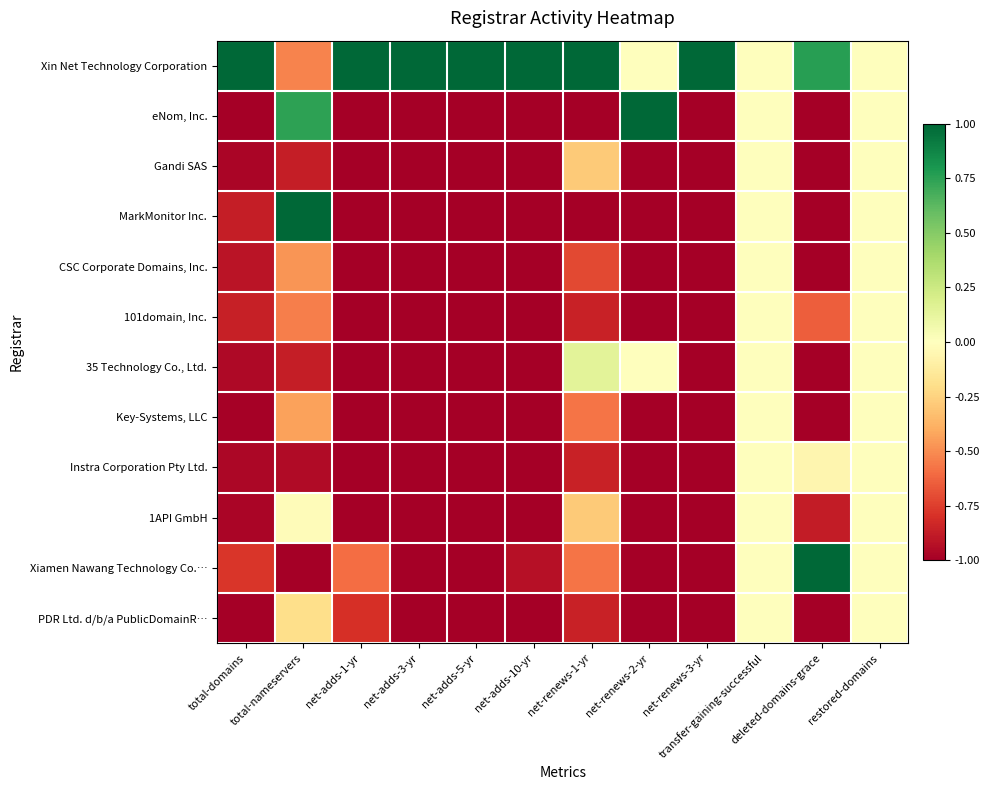

Reading left to right, what are all the values shown in this chart?

Xin Net Technology Corporation: total-domains=1.0	total-nameservers=-0.5	net-adds-1-yr=1.0	net-adds-3-yr=1.0	net-adds-5-yr=1.0	net-adds-10-yr=1.0	net-renews-1-yr=1.0	net-renews-2-yr=0.0	net-renews-3-yr=1.0	transfer-gaining-successful=0.0	deleted-domains-grace=0.8	restored-domains=0.0
eNom, Inc.: total-domains=-1.0	total-nameservers=0.7	net-adds-1-yr=-1.0	net-adds-3-yr=-1.0	net-adds-5-yr=-1.0	net-adds-10-yr=-1.0	net-renews-1-yr=-1.0	net-renews-2-yr=1.0	net-renews-3-yr=-1.0	transfer-gaining-successful=0.0	deleted-domains-grace=-1.0	restored-domains=0.0
Gandi SAS: total-domains=-1.0	total-nameservers=-0.9	net-adds-1-yr=-1.0	net-adds-3-yr=-1.0	net-adds-5-yr=-1.0	net-adds-10-yr=-1.0	net-renews-1-yr=-0.3	net-renews-2-yr=-1.0	net-renews-3-yr=-1.0	transfer-gaining-successful=0.0	deleted-domains-grace=-1.0	restored-domains=0.0
MarkMonitor Inc.: total-domains=-0.9	total-nameservers=1.0	net-adds-1-yr=-1.0	net-adds-3-yr=-1.0	net-adds-5-yr=-1.0	net-adds-10-yr=-1.0	net-renews-1-yr=-1.0	net-renews-2-yr=-1.0	net-renews-3-yr=-1.0	transfer-gaining-successful=0.0	deleted-domains-grace=-1.0	restored-domains=0.0
CSC Corporate Domains, Inc.: total-domains=-0.9	total-nameservers=-0.5	net-adds-1-yr=-1.0	net-adds-3-yr=-1.0	net-adds-5-yr=-1.0	net-adds-10-yr=-1.0	net-renews-1-yr=-0.7	net-renews-2-yr=-1.0	net-renews-3-yr=-1.0	transfer-gaining-successful=0.0	deleted-domains-grace=-1.0	restored-domains=0.0
101domain, Inc.: total-domains=-0.9	total-nameservers=-0.5	net-adds-1-yr=-1.0	net-adds-3-yr=-1.0	net-adds-5-yr=-1.0	net-adds-10-yr=-1.0	net-renews-1-yr=-0.9	net-renews-2-yr=-1.0	net-renews-3-yr=-1.0	transfer-gaining-successful=0.0	deleted-domains-grace=-0.6	restored-domains=0.0
35 Technology Co., Ltd.: total-domains=-1.0	total-nameservers=-0.9	net-adds-1-yr=-1.0	net-adds-3-yr=-1.0	net-adds-5-yr=-1.0	net-adds-10-yr=-1.0	net-renews-1-yr=0.1	net-renews-2-yr=0.0	net-renews-3-yr=-1.0	transfer-gaining-successful=0.0	deleted-domains-grace=-1.0	restored-domains=0.0
Key-Systems, LLC: total-domains=-1.0	total-nameservers=-0.4	net-adds-1-yr=-1.0	net-adds-3-yr=-1.0	net-adds-5-yr=-1.0	net-adds-10-yr=-1.0	net-renews-1-yr=-0.6	net-renews-2-yr=-1.0	net-renews-3-yr=-1.0	transfer-gaining-successful=0.0	deleted-domains-grace=-1.0	restored-domains=0.0
Instra Corporation Pty Ltd.: total-domains=-1.0	total-nameservers=-0.9	net-adds-1-yr=-1.0	net-adds-3-yr=-1.0	net-adds-5-yr=-1.0	net-adds-10-yr=-1.0	net-renews-1-yr=-0.9	net-renews-2-yr=-1.0	net-renews-3-yr=-1.0	transfer-gaining-successful=0.0	deleted-domains-grace=-0.1	restored-domains=0.0
1API GmbH: total-domains=-1.0	total-nameservers=-0.0	net-adds-1-yr=-1.0	net-adds-3-yr=-1.0	net-adds-5-yr=-1.0	net-adds-10-yr=-1.0	net-renews-1-yr=-0.3	net-renews-2-yr=-1.0	net-renews-3-yr=-1.0	transfer-gaining-successful=0.0	deleted-domains-grace=-0.9	restored-domains=0.0
Xiamen Nawang Technology Co.…: total-domains=-0.8	total-nameservers=-1.0	net-adds-1-yr=-0.6	net-adds-3-yr=-1.0	net-adds-5-yr=-1.0	net-adds-10-yr=-0.9	net-renews-1-yr=-0.6	net-renews-2-yr=-1.0	net-renews-3-yr=-1.0	transfer-gaining-successful=0.0	deleted-domains-grace=1.0	restored-domains=0.0
PDR Ltd. d/b/a PublicDomainR…: total-domains=-1.0	total-nameservers=-0.2	net-adds-1-yr=-0.8	net-adds-3-yr=-1.0	net-adds-5-yr=-1.0	net-adds-10-yr=-1.0	net-renews-1-yr=-0.9	net-renews-2-yr=-1.0	net-renews-3-yr=-1.0	transfer-gaining-successful=0.0	deleted-domains-grace=-1.0	restored-domains=0.0